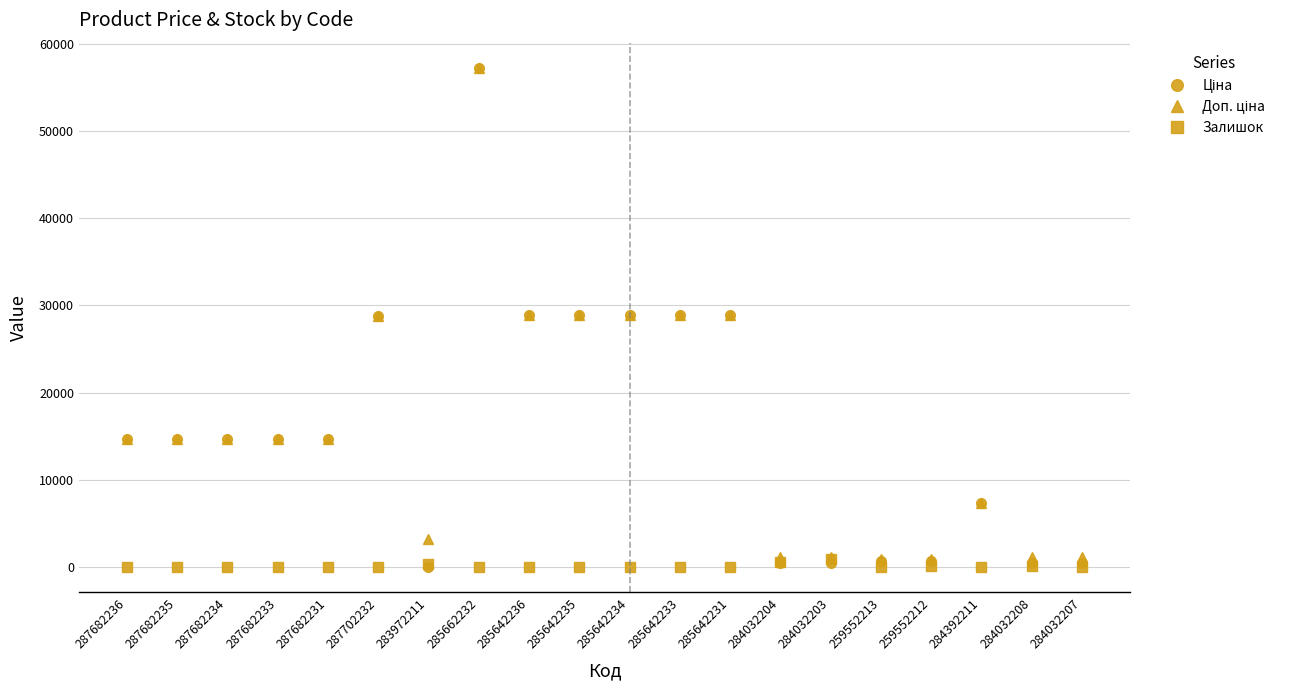

What is the spread (max minus min) of values at 284032208?

995.0